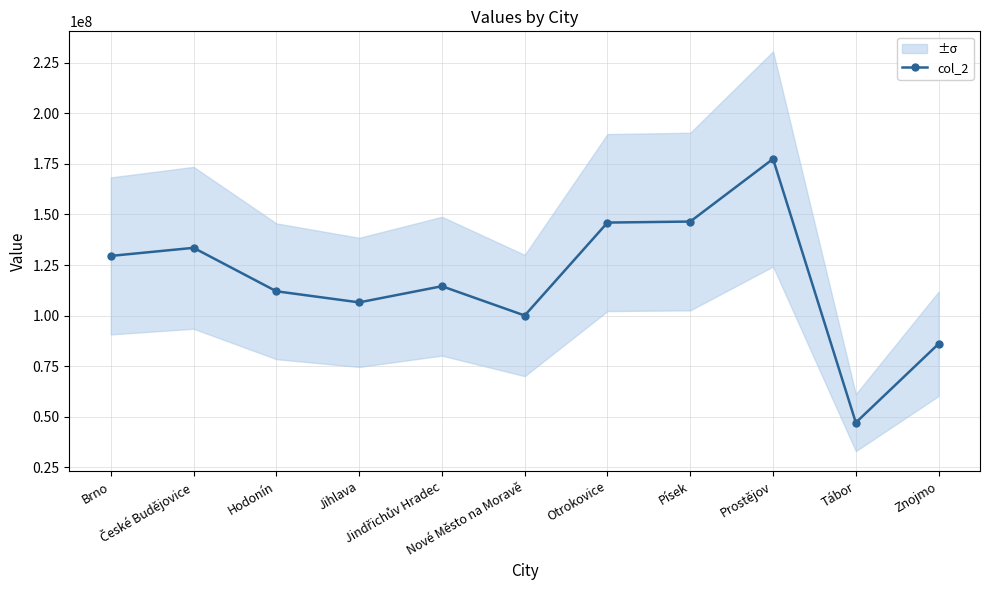

What is the average value?

118090909